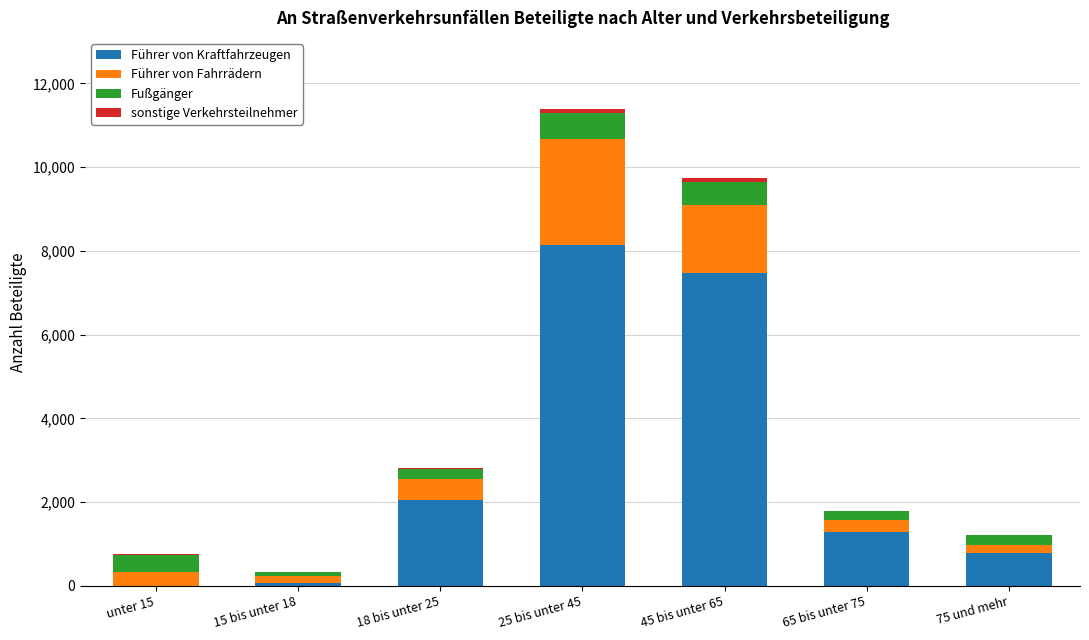

At which category is the sum across all series the highest?

25 bis unter 45